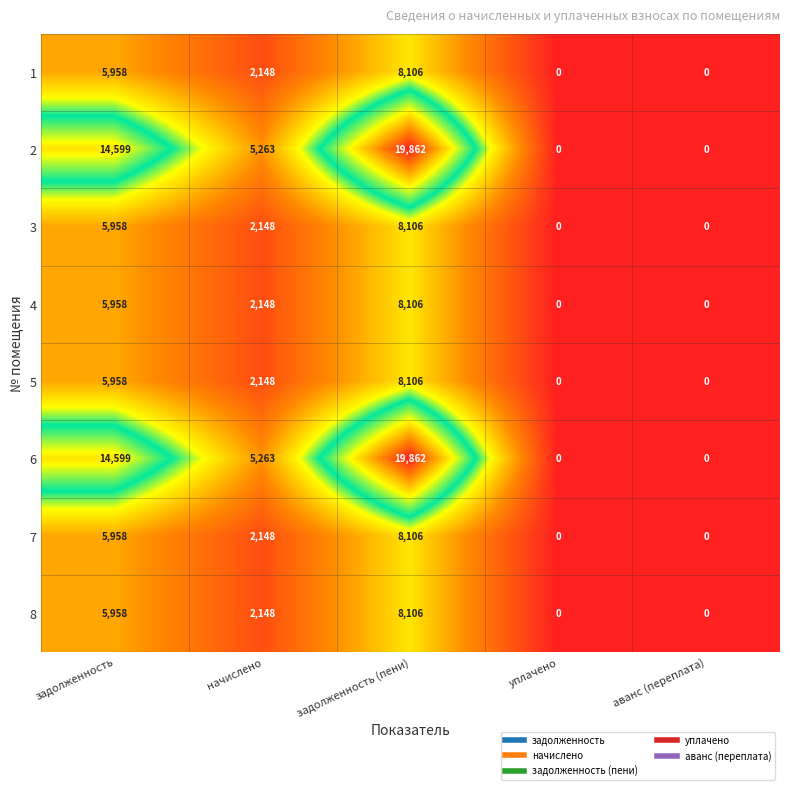

What is the sum of the 1 values at задолженность (пени) and начислено?

10254